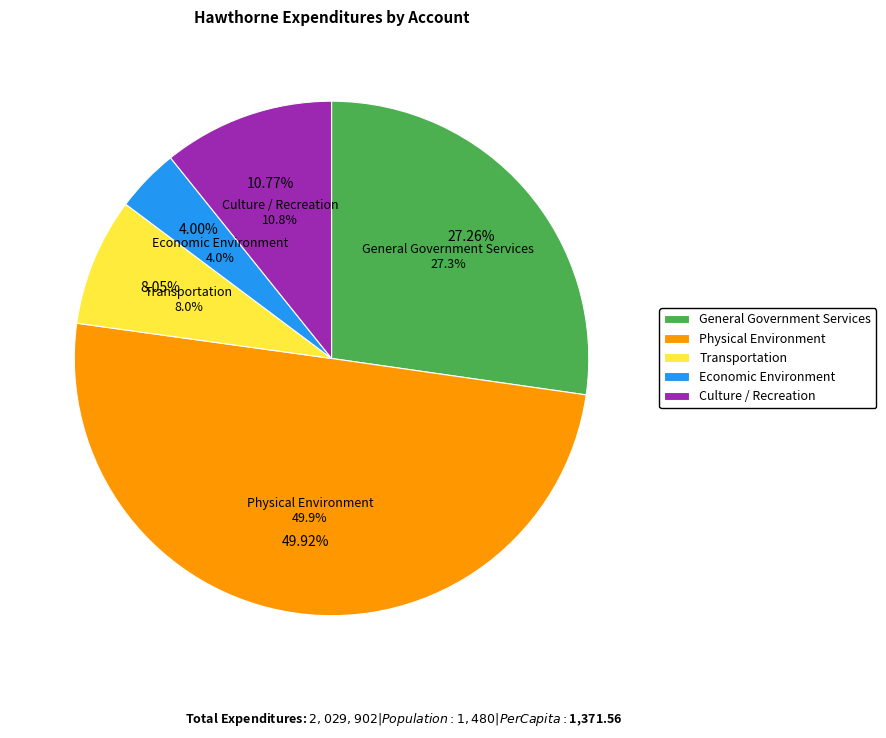

Combined, do Economic Environment and Culture / Recreation account for over 50%?

No